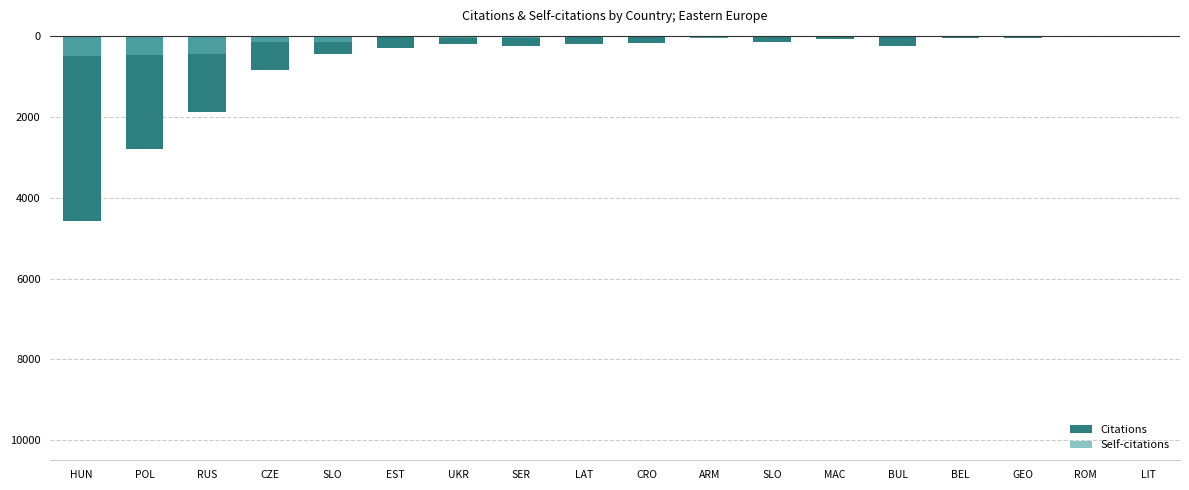

Reading left to right, extract all data points from this chart.

Citations: HUN=-4575	POL=-2794	RUS=-1872	CZE=-820	SLO=-441	EST=-297	UKR=-183	SER=-242	LAT=-193	CRO=-159	ARM=-46	SLO=-131	MAC=-54	BUL=-235	BEL=-31	GEO=-36	ROM=-11	LIT=0
Self-citations: HUN=-488	POL=-450	RUS=-447	CZE=-140	SLO=-130	EST=-26	UKR=-28	SER=-49	LAT=-1	CRO=-15	ARM=-31	SLO=-5	MAC=-1	BUL=-7	BEL=-18	GEO=-5	ROM=-2	LIT=0